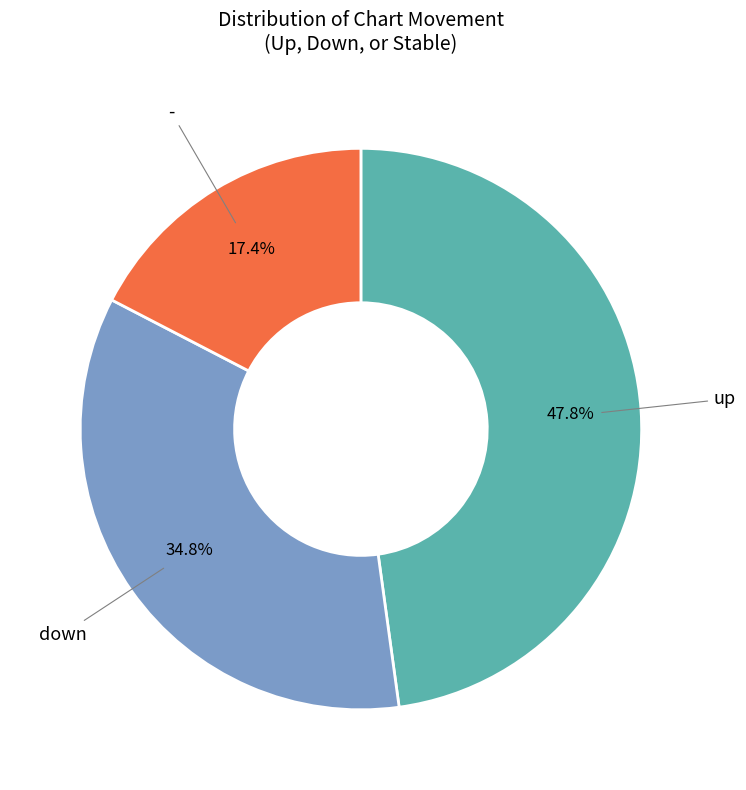

The down slice represents 29% of the pie. True or false?

False